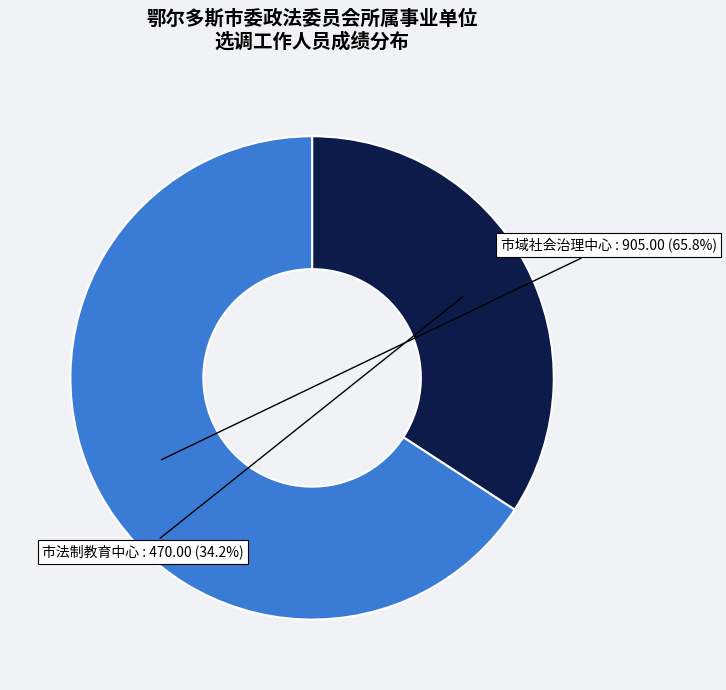

Is there any slice that represents more than half of the pie?

Yes